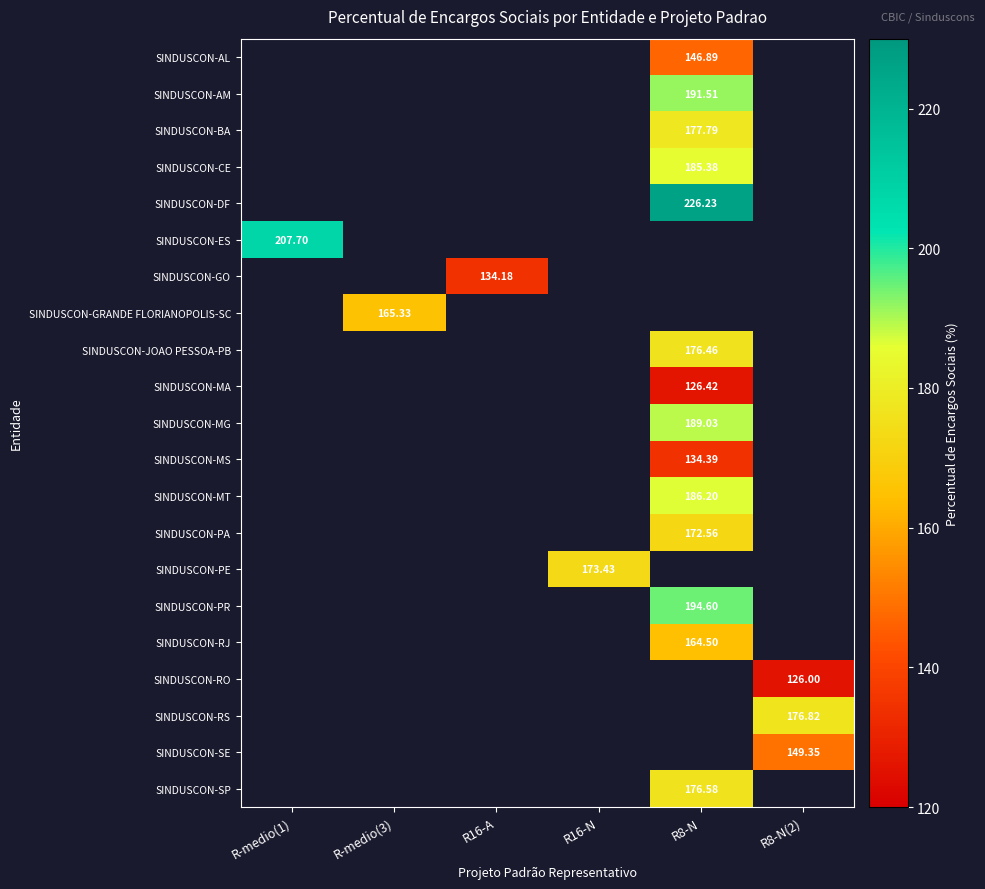

Is it true that SINDUSCON-MS equals 134.4 at R8-N?

True